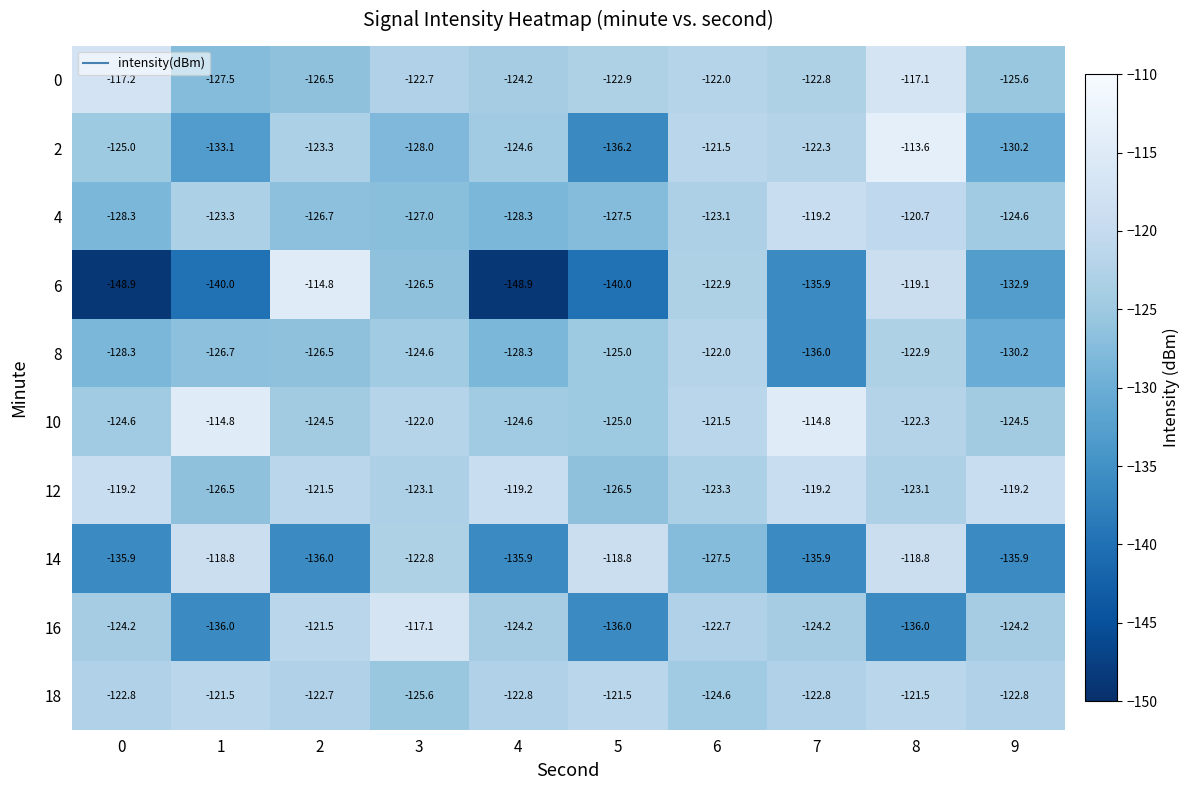

Which category has the highest value across all series?

8